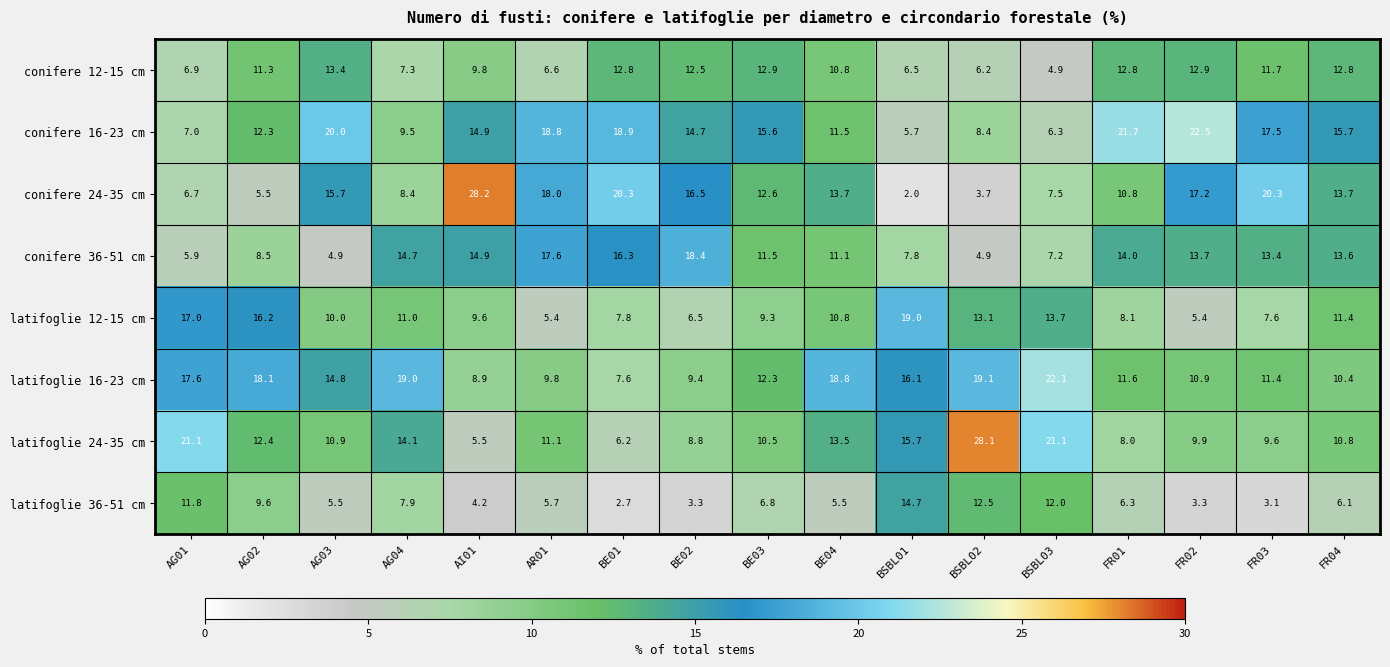

At which label does conifere 36-51 cm first exceed 13?

AG04